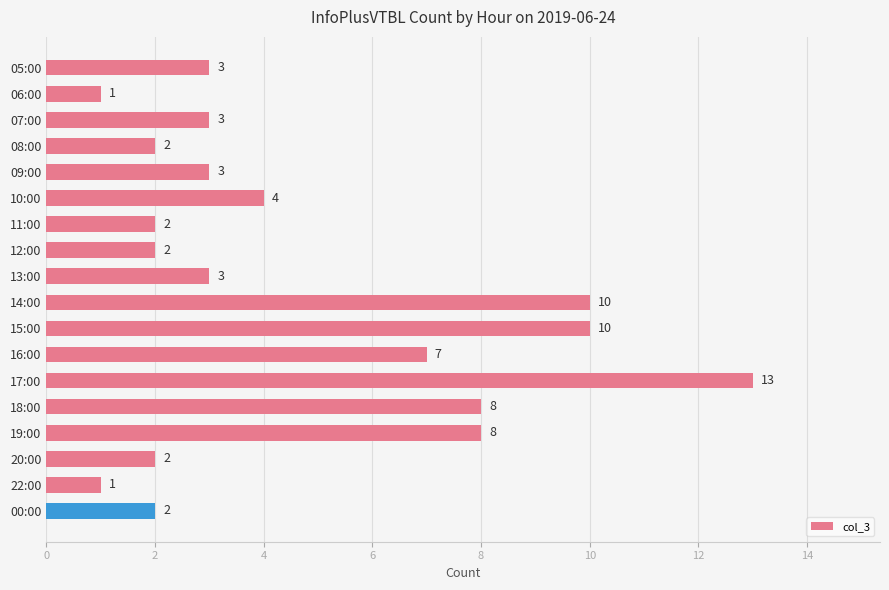

What is the sum of all values?

84